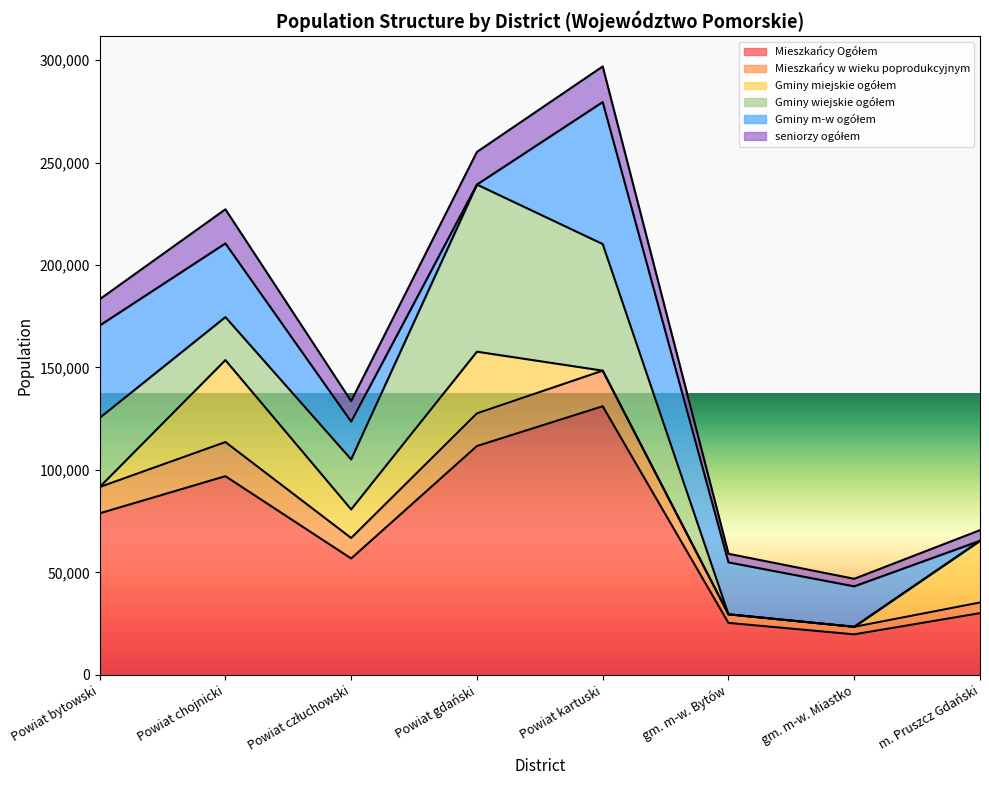

Rank the categories by seniorzy ogółem value from lowest to highest.

gm. m-w. Miastko, gm. m-w. Bytów, m. Pruszcz Gdański, Powiat człuchowski, Powiat bytowski, Powiat chojnicki, Powiat gdański, Powiat kartuski